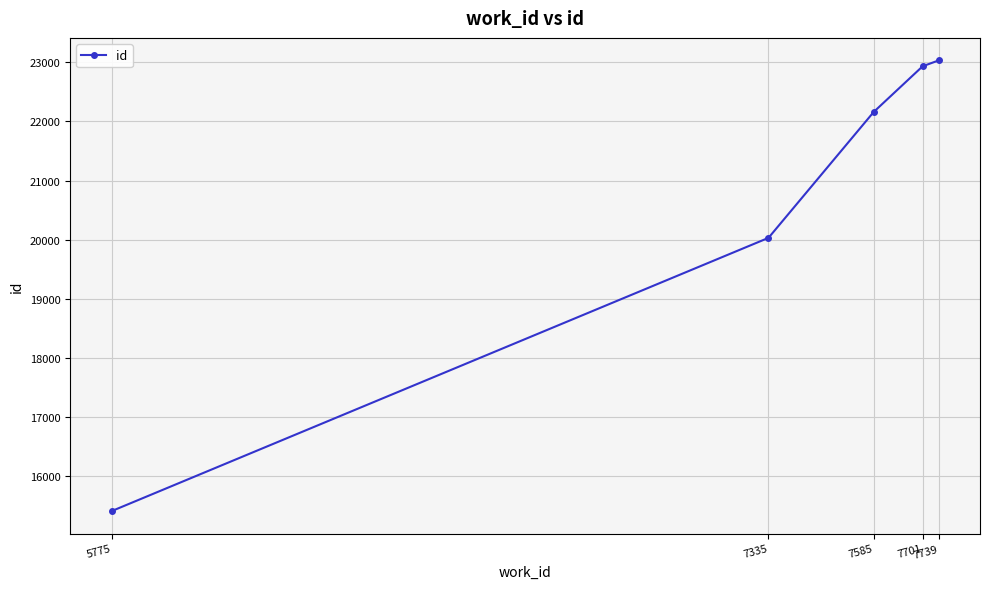

Rank the categories by value from lowest to highest.

5775, 7335, 7585, 7701, 7739